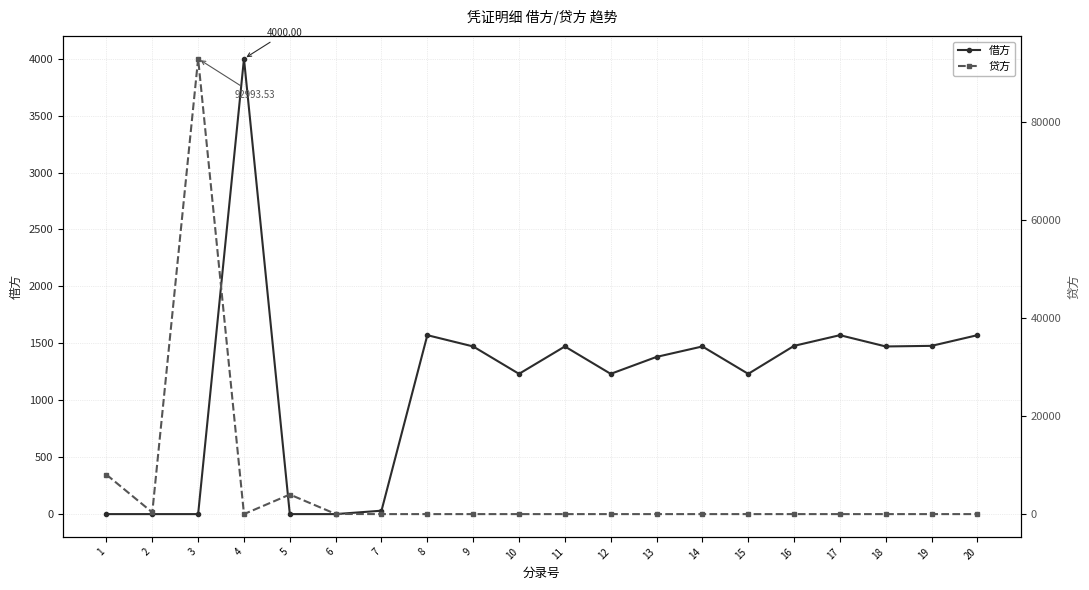

Reading right to left, extract all data points from this chart.

借方: 20=1571.8	19=1478.0	18=1472.6	17=1571.8	16=1478.0	15=1231.9	14=1472.6	13=1380.8	12=1231.9	11=1472.6	10=1231.9	9=1472.6	8=1571.8	7=30.0	6=0.0	5=0.0	4=4000.0	3=0.0	2=0.0	1=0.0
贷方: 20=0.0	19=0.0	18=0.0	17=0.0	16=0.0	15=0.0	14=0.0	13=0.0	12=0.0	11=0.0	10=0.0	9=0.0	8=0.0	7=0.0	6=30.0	5=4000.0	4=0.0	3=92993.5	2=349.8	1=8057.6